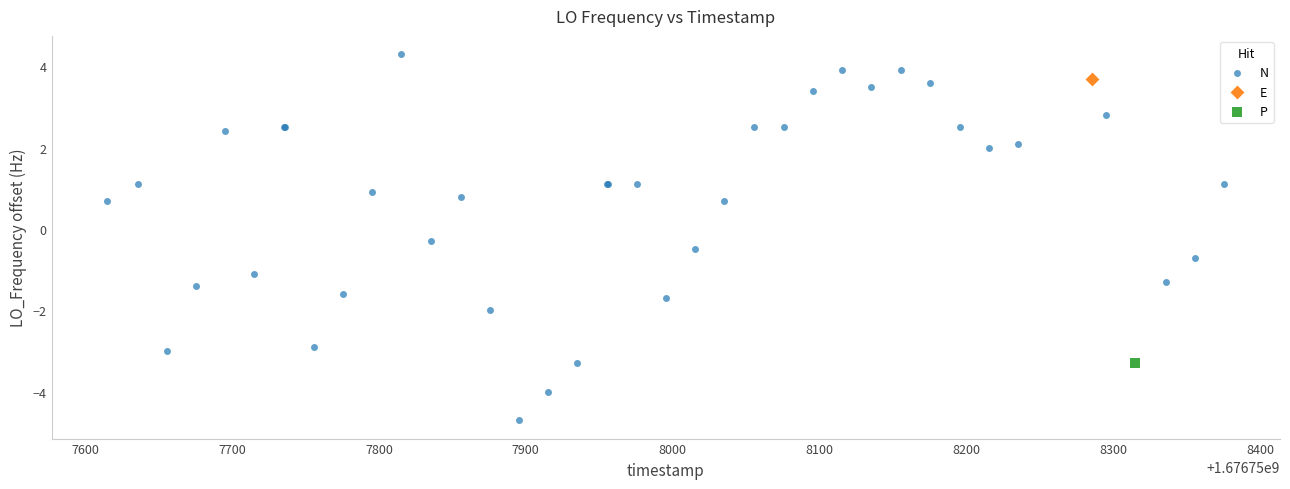

What are all the series names shown in the legend?

N, E, P